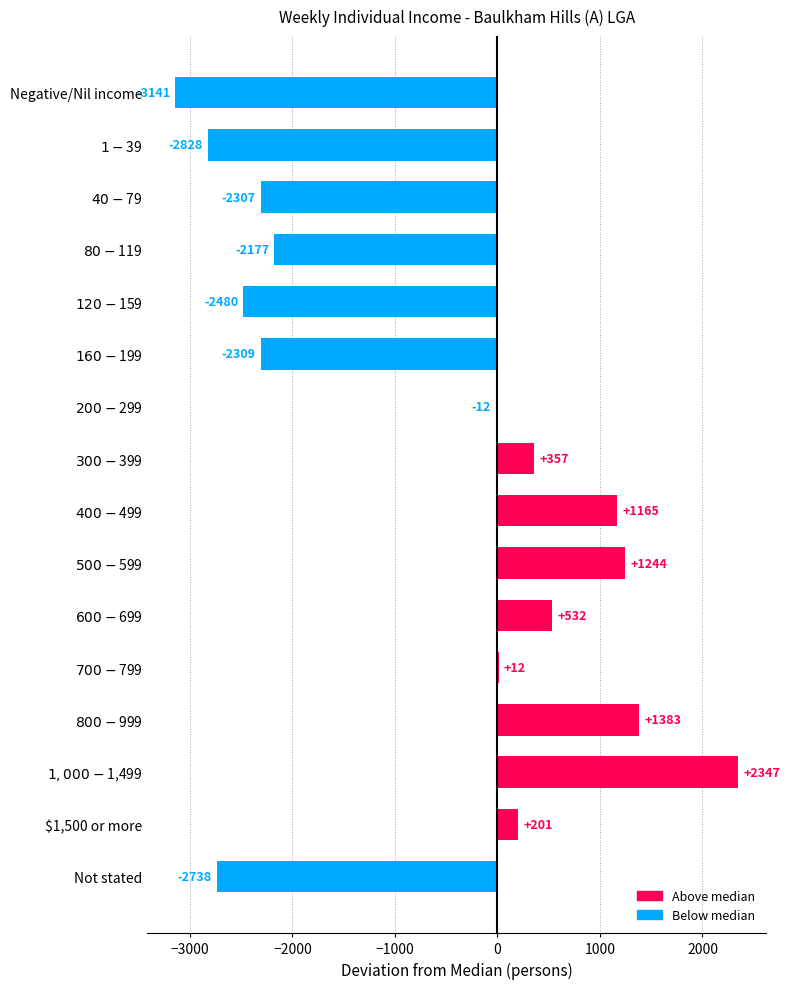

What is the maximum value shown in the chart?

2347